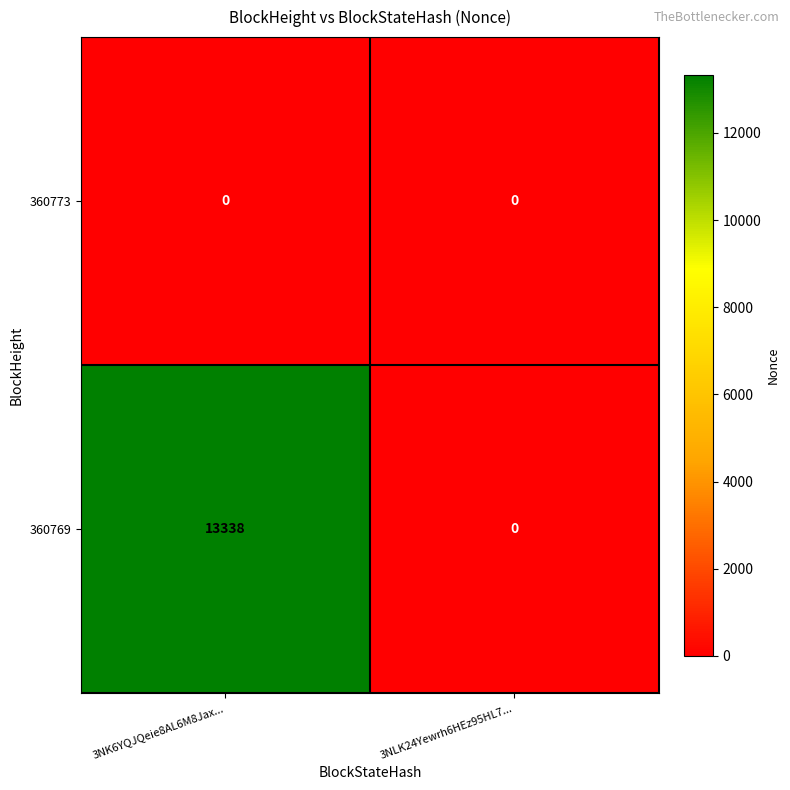

What is the difference between the 360769 values at 3NK6YQJQeie8AL6M8Jax... and 3NLK24Yewrh6HEz95HL7...?

13338